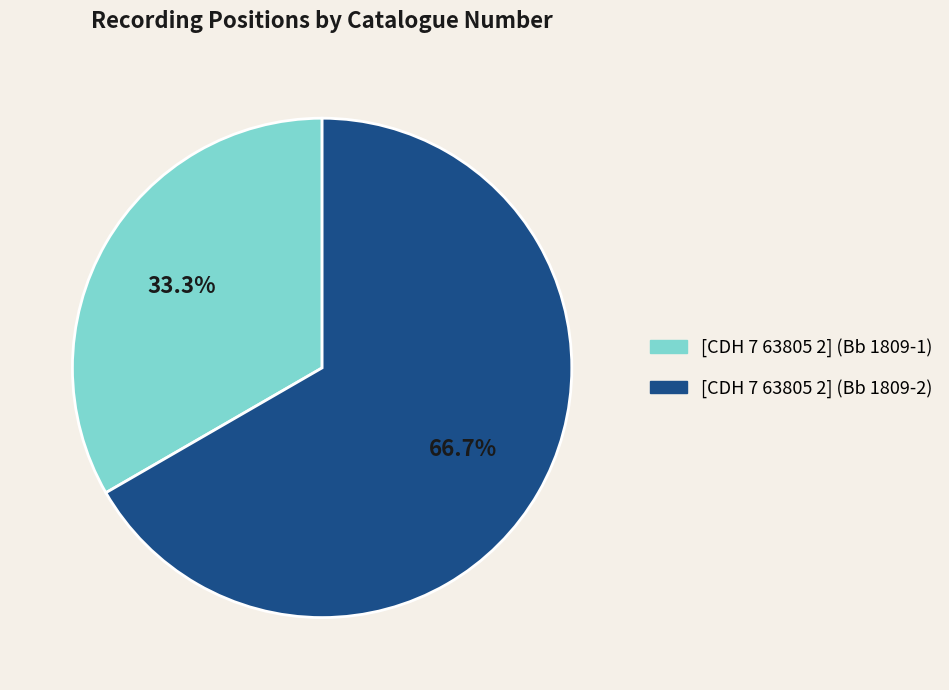

How many segments does this pie chart have?

2